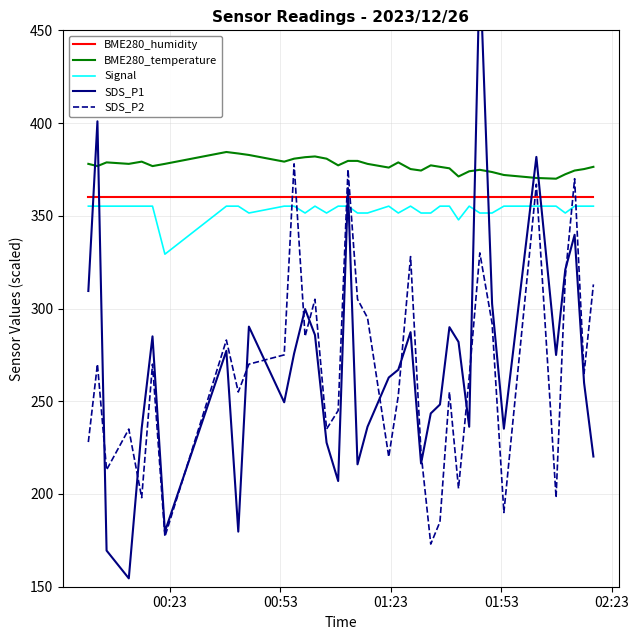

Reading left to right, list all the values displayed in this chart.

BME280_humidity: 360.0	360.0	360.0	360.0	360.0	360.0	360.0	360.0	360.0	360.0	360.0	360.0	360.0	360.0	360.0	360.0	360.0	360.0	360.0	360.0	360.0	360.0	360.0	360.0	360.0	360.0	360.0	360.0	360.0	360.0	360.0	360.0	360.0	360.0	360.0	360.0	360.0
BME280_temperature: 378.0	376.8	378.8	378.0	379.2	376.8	378.0	384.4	383.6	382.8	379.2	380.8	381.6	382.0	380.8	377.2	379.6	379.6	378.0	376.0	378.8	375.2	374.4	377.2	376.4	375.6	371.2	374.0	374.8	373.6	372.0	370.4	370.0	372.4	374.4	375.2	376.4
Signal: 355.2	355.2	355.2	355.2	355.2	355.2	329.3	355.2	355.2	351.5	355.2	355.2	351.5	355.2	351.5	355.2	355.2	351.5	351.5	355.2	351.5	355.2	351.5	351.5	355.2	355.2	347.8	355.2	351.5	351.5	355.2	355.2	355.2	351.5	355.2	355.2	355.2
SDS_P1: 309.4	400.9	169.5	154.5	235.5	285.0	179.7	277.2	179.7	290.2	249.4	275.7	299.7	285.8	227.7	207.0	364.9	216.0	236.2	262.8	267.0	287.2	216.4	243.5	248.2	289.9	282.0	236.2	485.2	302.6	235.2	381.8	274.9	321.0	339.8	259.9	220.2
SDS_P2: 228.0	270.0	213.0	235.0	198.0	270.0	177.0	283.0	255.0	270.0	275.0	378.0	285.0	305.0	235.0	245.0	375.0	305.0	295.0	220.0	253.0	328.0	222.0	173.0	185.0	255.0	203.0	263.0	330.0	292.0	190.0	367.0	198.0	317.0	370.0	265.0	313.0